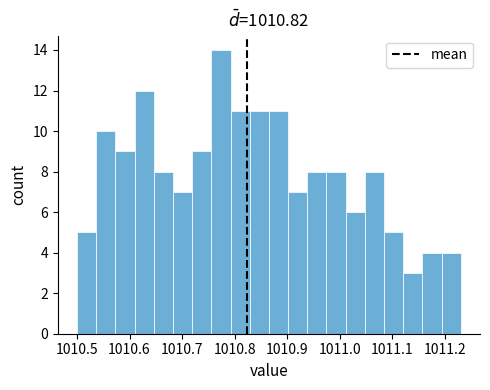

Around what value on the x-axis is the tallest bar? Give the approximate position of its centre, as read against the axis.

1010.77